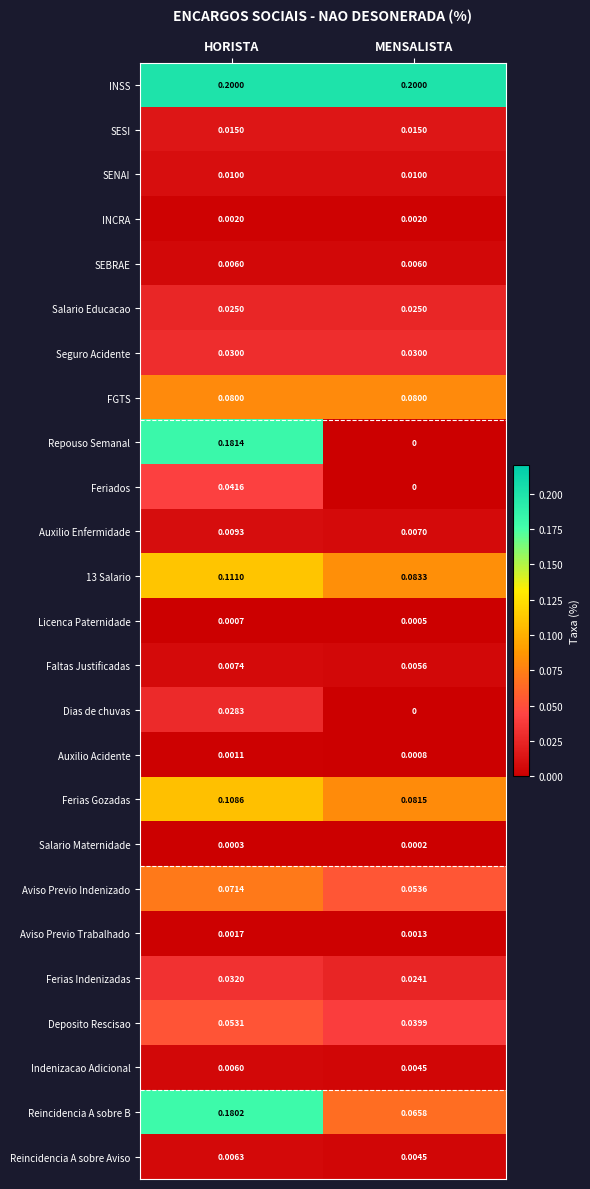

At which category is the sum across all series the highest?

HORISTA